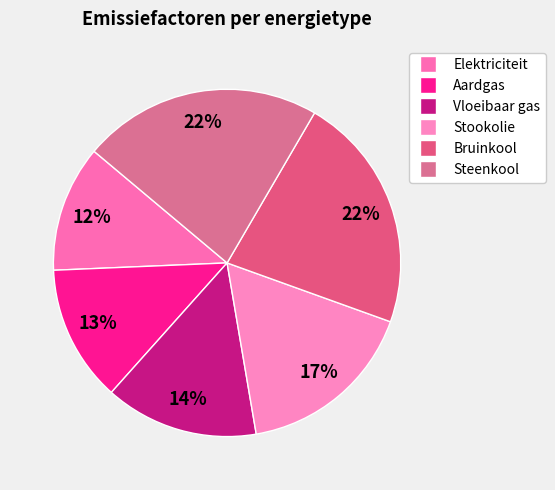

True or false: Aardgas accounts for 1% of the total.

False